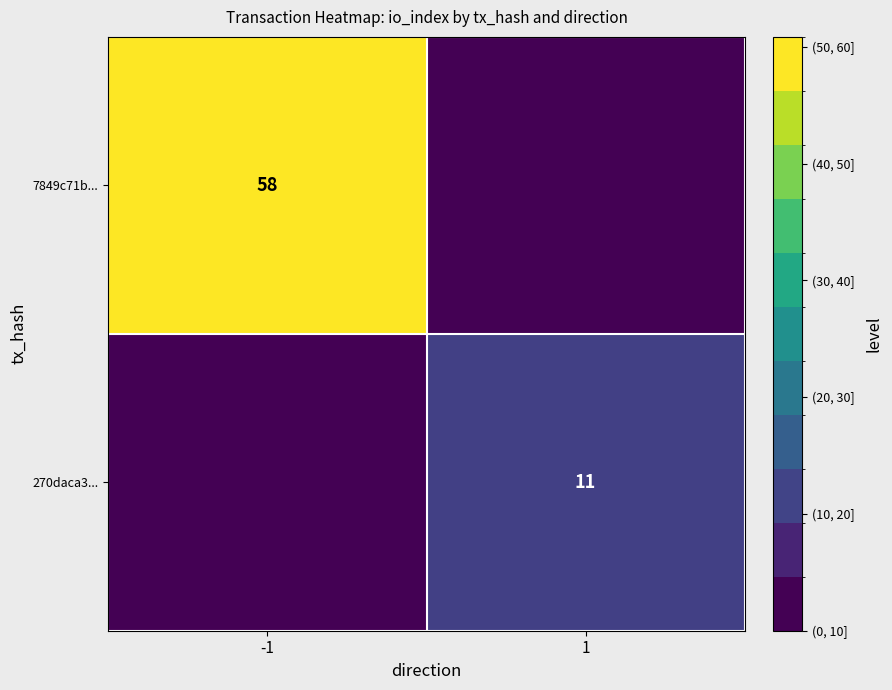

The value of 7849c71b... at -1 is 58. True or false?

True